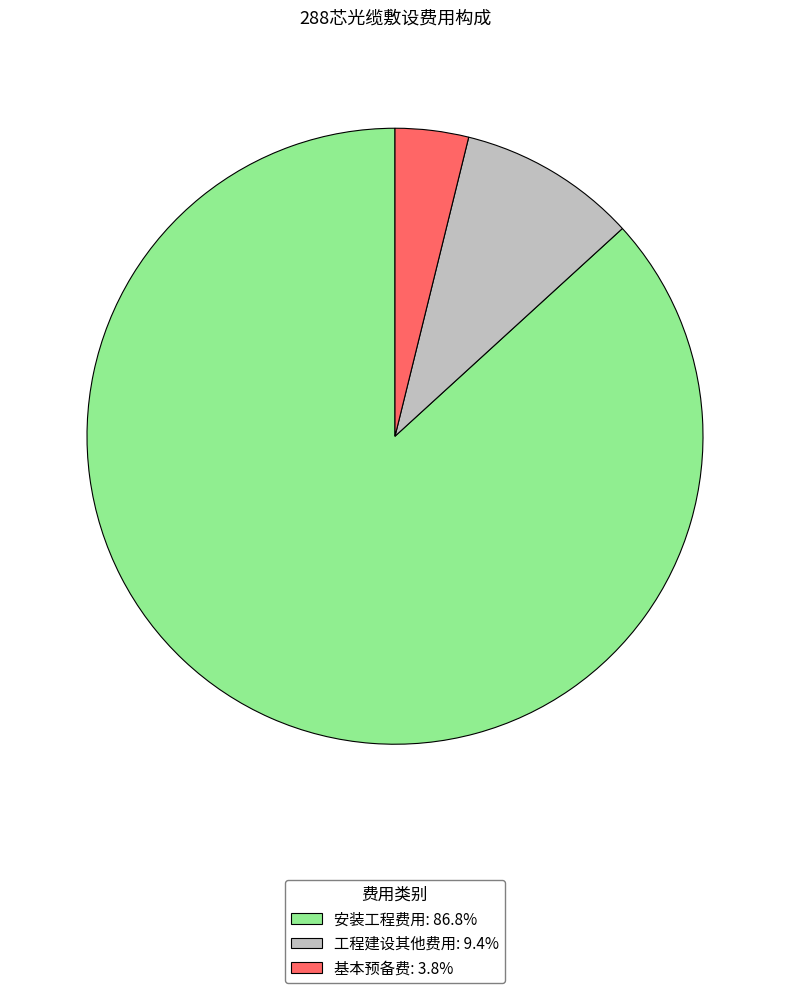

Which slice is the smallest?

基本预备费